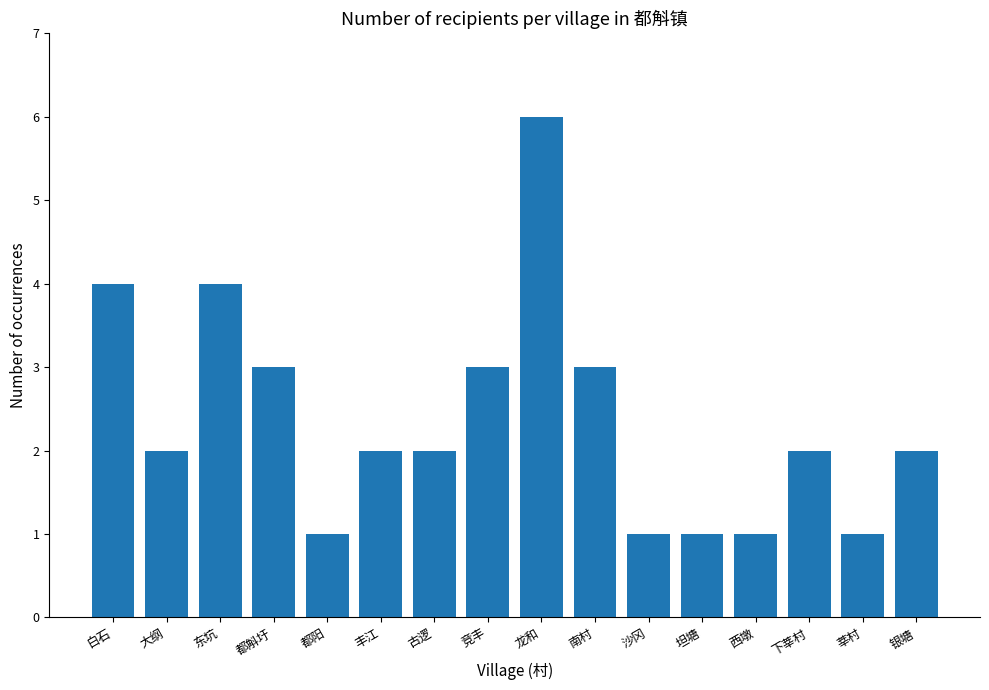

What position from the right is 龙和?

8